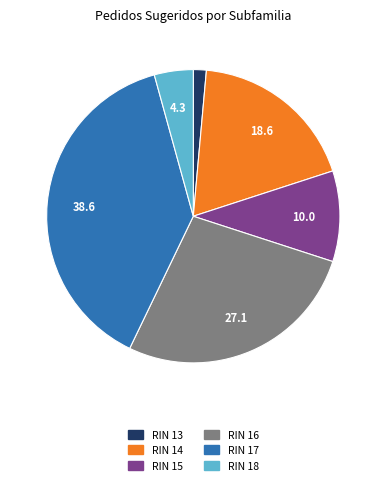

Is there any slice that represents more than half of the pie?

No